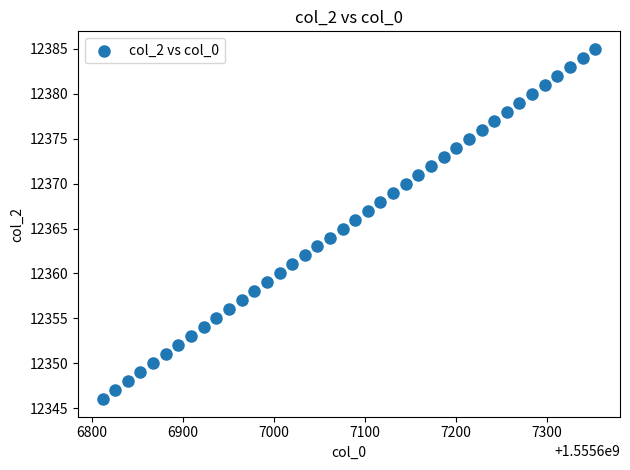

How many points are shown in the scatter plot?

40